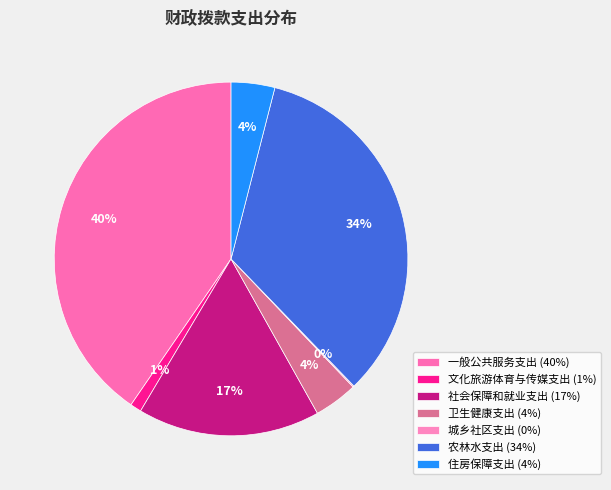

What percentage is the 一般公共服务支出 slice, to the nearest percent?

40%